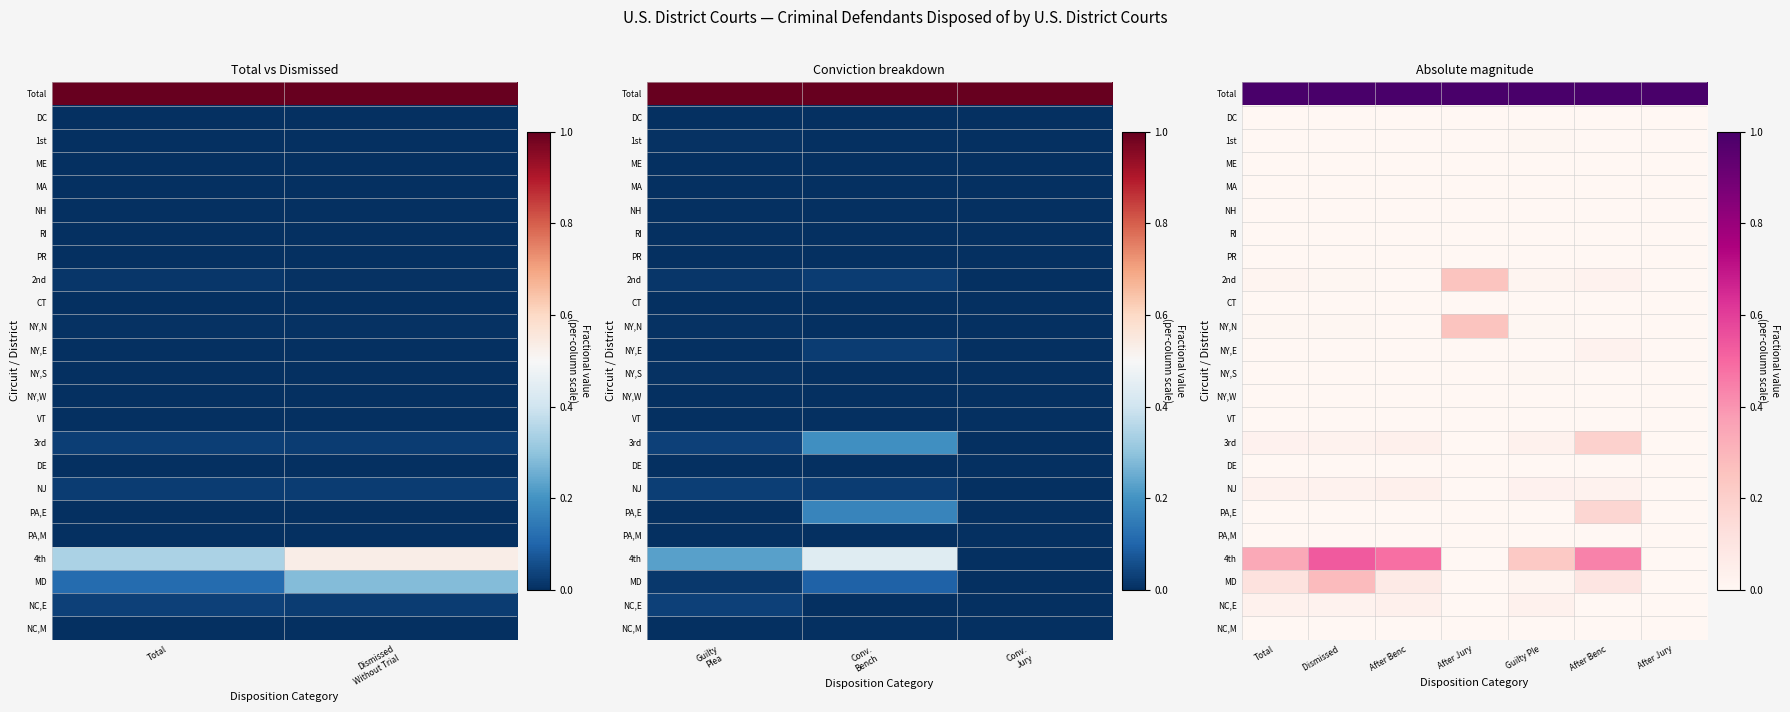

How many distinct data groups are displayed?

24